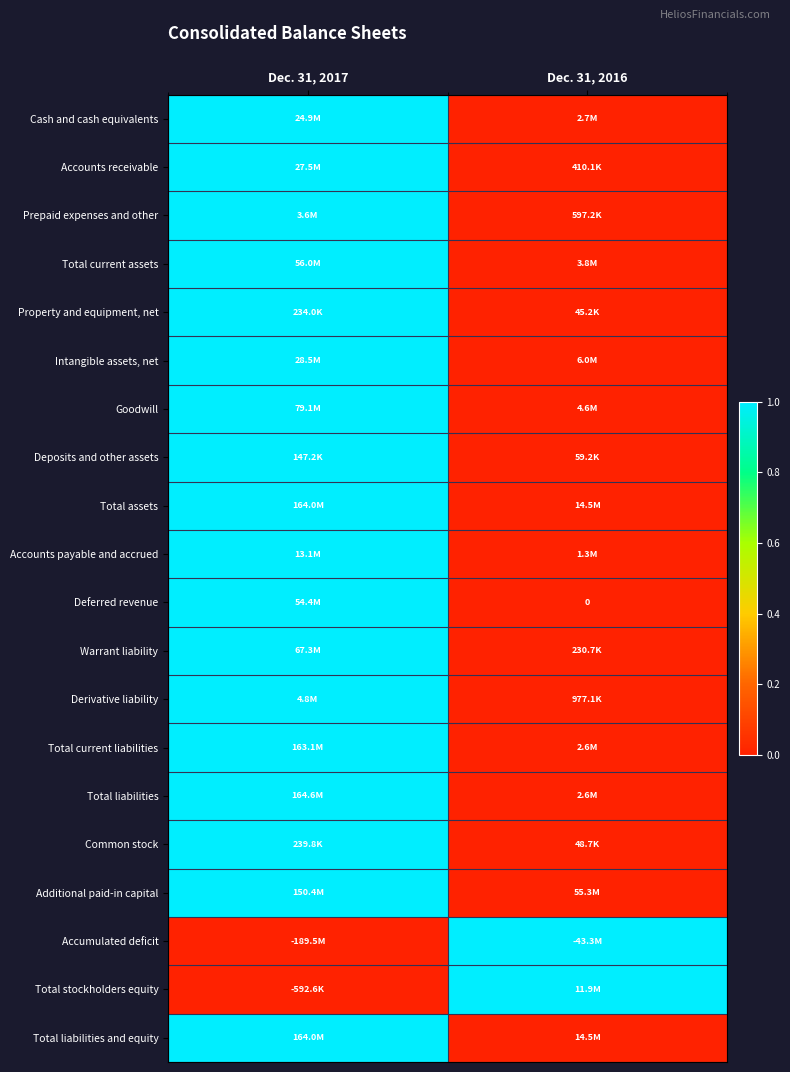

Rank the series at Dec. 31, 2017 from lowest to highest value.

Accumulated deficit, Total stockholders equity, Cash and cash equivalents, Accounts receivable, Prepaid expenses and other, Total current assets, Property and equipment, net, Intangible assets, net, Goodwill, Deposits and other assets, Total assets, Accounts payable and accrued, Deferred revenue, Warrant liability, Derivative liability, Total current liabilities, Total liabilities, Common stock, Additional paid-in capital, Total liabilities and equity